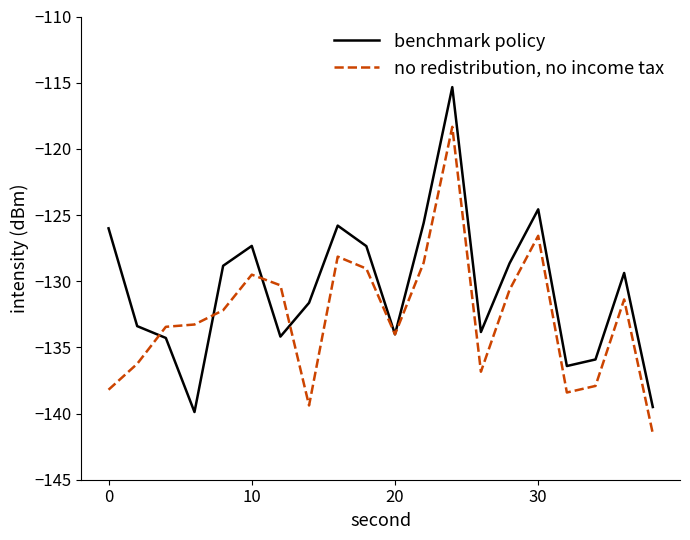

Does the chart have visible grid lines?

No